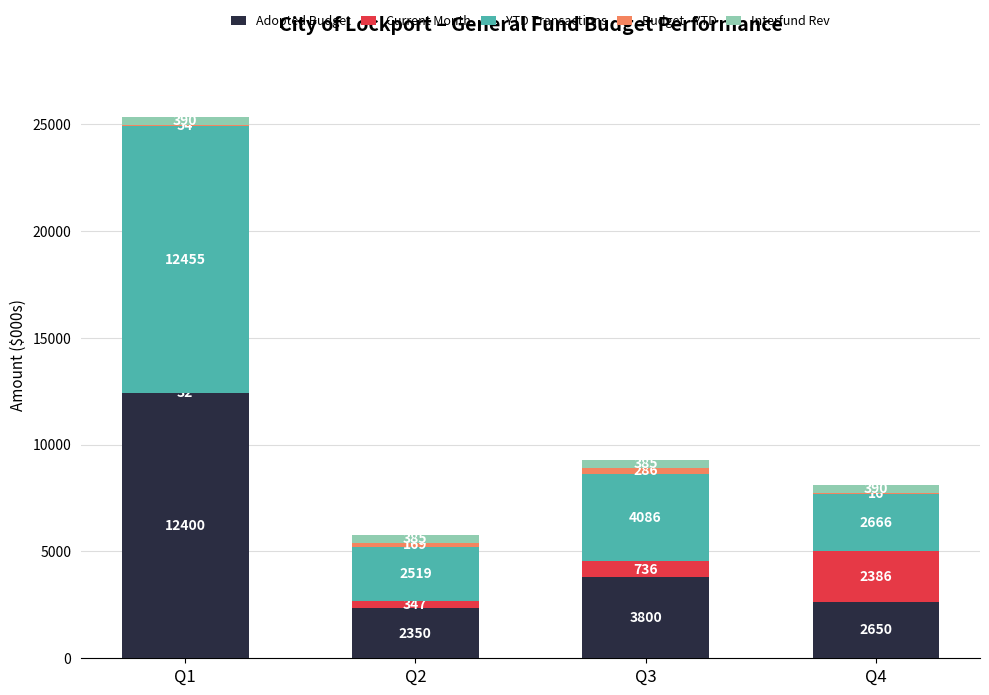

What is the total value across all series at Q3?

9296.4